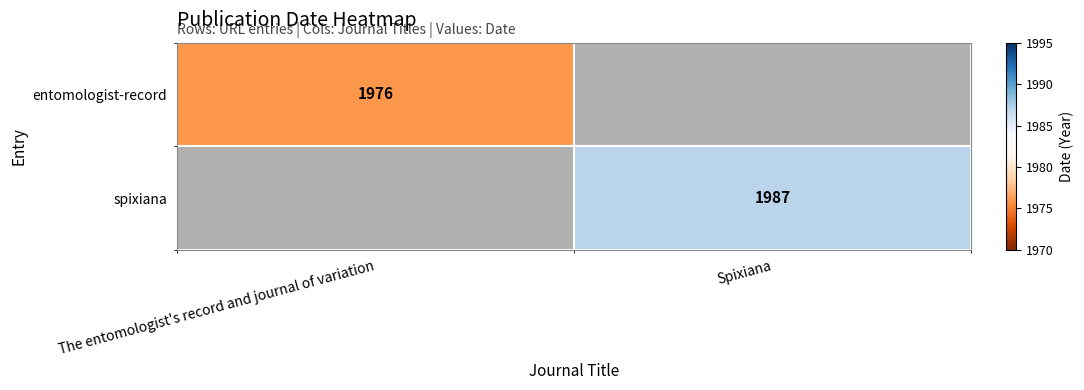

Is it true that entomologist-record equals 532 at The entomologist's record and journal of variation?

False